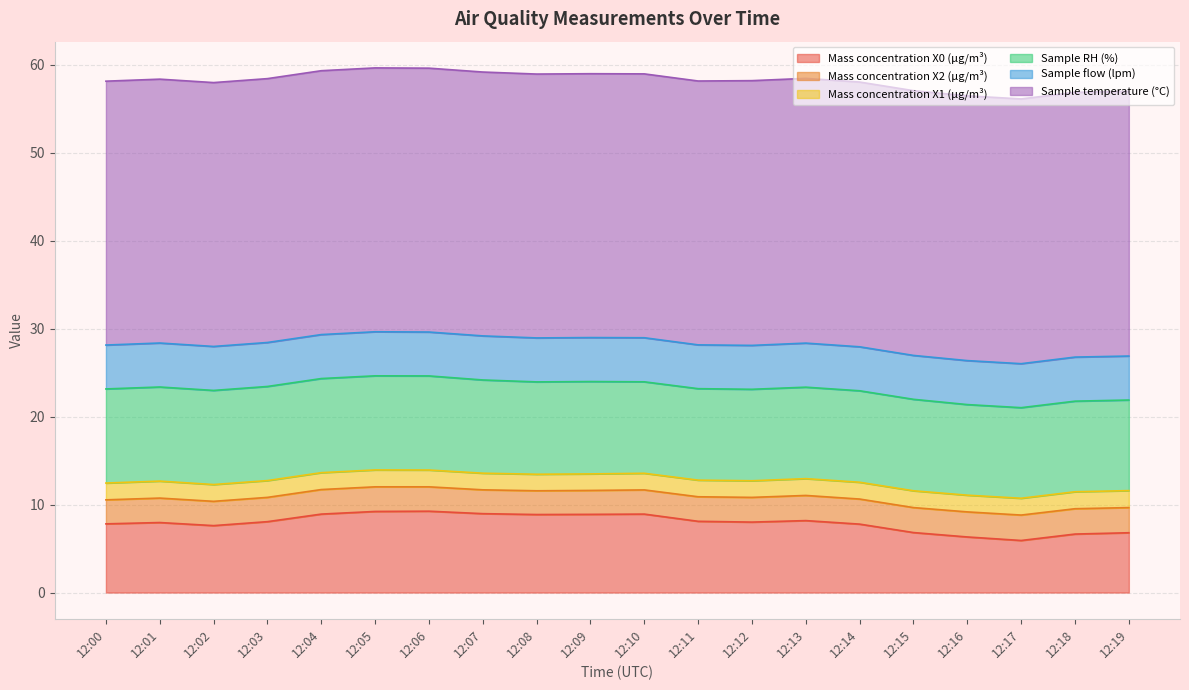

Reading left to right, list all the values displayed in this chart.

Mass concentration X0 (μg/m³): 7.8	8.0	7.6	8.1	8.9	9.2	9.2	9.0	8.9	8.9	8.9	8.1	8.0	8.2	7.8	6.8	6.3	5.9	6.7	6.8
Mass concentration X2 (μg/m³): 2.7	2.8	2.8	2.8	2.8	2.8	2.8	2.7	2.7	2.7	2.8	2.8	2.8	2.9	2.9	2.8	2.9	2.9	2.9	2.9
Mass concentration X1 (μg/m³): 1.9	1.9	1.9	1.9	1.9	1.9	1.9	1.9	1.9	1.9	1.9	1.9	1.9	1.9	1.9	1.9	1.9	1.9	1.9	1.9
Sample RH (%): 10.7	10.7	10.7	10.7	10.7	10.7	10.7	10.6	10.5	10.5	10.4	10.4	10.4	10.4	10.4	10.4	10.3	10.3	10.3	10.3
Sample flow (lpm): 5.0	5.0	5.0	5.0	5.0	5.0	5.0	5.0	5.0	5.0	5.0	5.0	5.0	5.0	5.0	5.0	5.0	5.0	5.0	5.0
Sample temperature (°C): 30.0	30.0	30.0	30.0	30.0	30.0	30.0	30.0	30.0	30.0	30.0	30.0	30.1	30.1	30.1	30.1	30.1	30.1	30.1	30.1